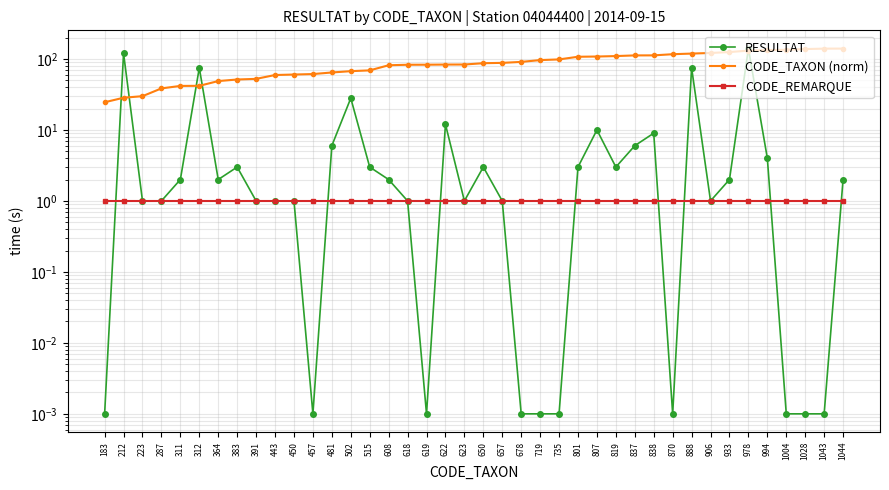

What is the difference between the highest and lowest values at 311?

40.7